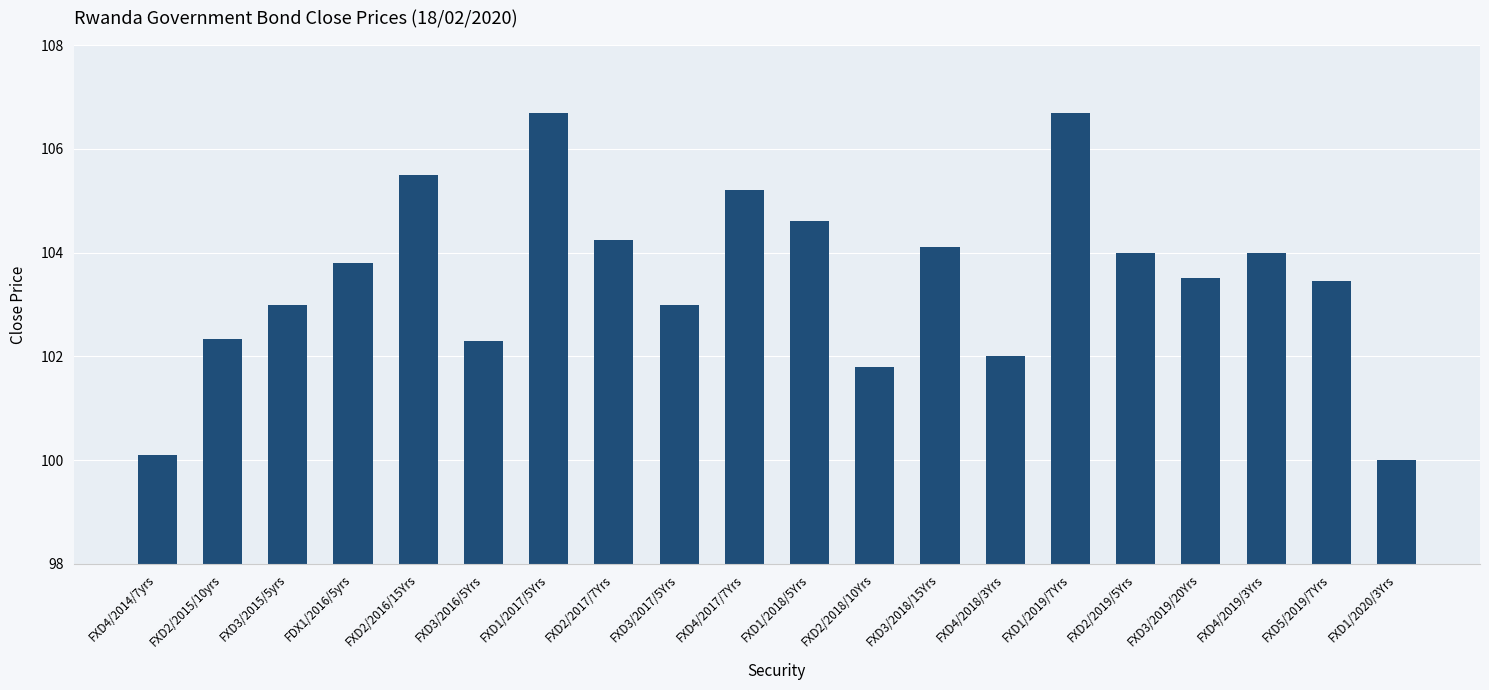

Which category has the lowest value across all series?

FXD1/2020/3Yrs